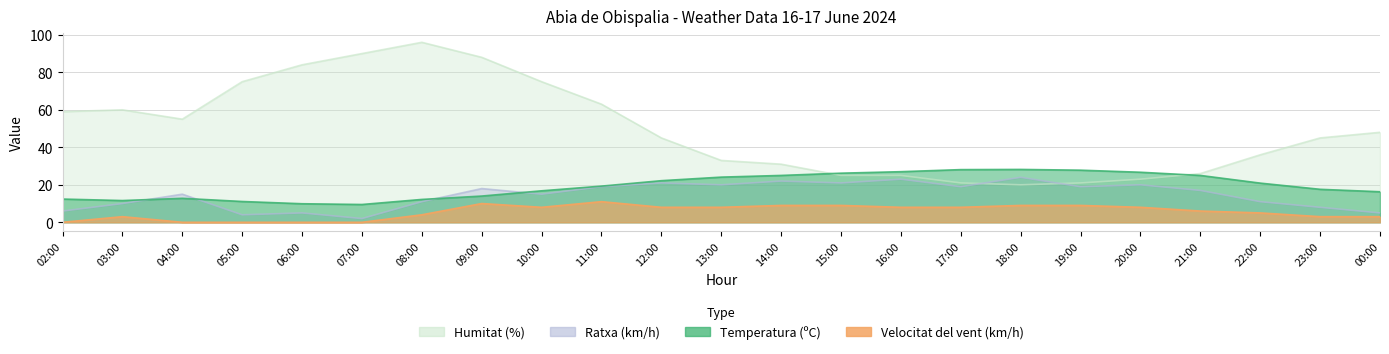

The value of Humitat (%) at 23:00 is 71.7. True or false?

False